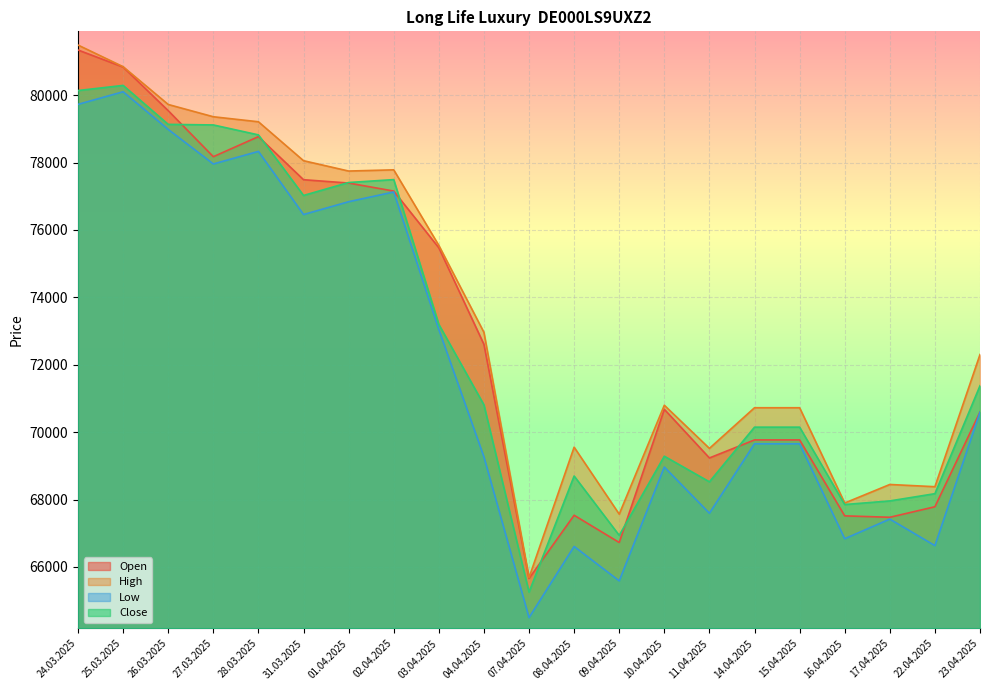

The High series shows 25149 at 28.03.2025. True or false?

False